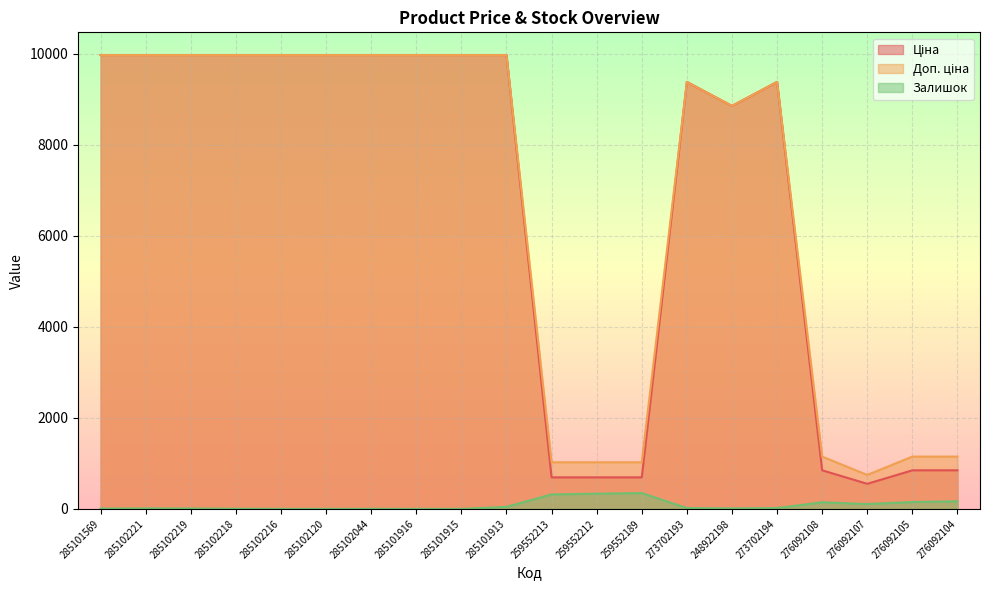

Reading left to right, what are all the values shown in this chart?

Ціна: 9975.0	9975.0	9975.0	9975.0	9975.0	9975.0	9975.0	9975.0	9975.0	9975.0	693.7	693.7	693.7	9384.0	8856.7	9384.0	848.4	551.5	848.4	848.4
Доп. ціна: 9975.0	9975.0	9975.0	9975.0	9975.0	9975.0	9975.0	9975.0	9975.0	9975.0	1024.6	1024.6	1024.6	9384.0	8856.7	9384.0	1149.7	747.0	1149.7	1149.7
Залишок: 7.0	11.0	9.0	3.0	0.0	0.0	1.0	0.0	0.0	45.0	318.0	335.0	348.0	18.0	11.0	18.0	145.0	107.0	151.0	167.0